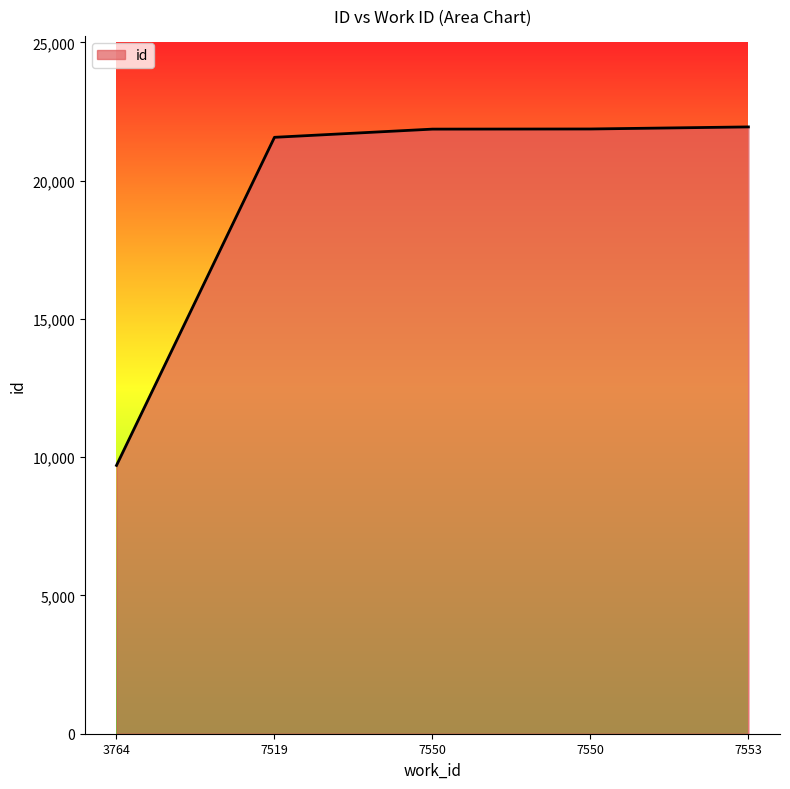

Which category has the highest value across all series?

7553